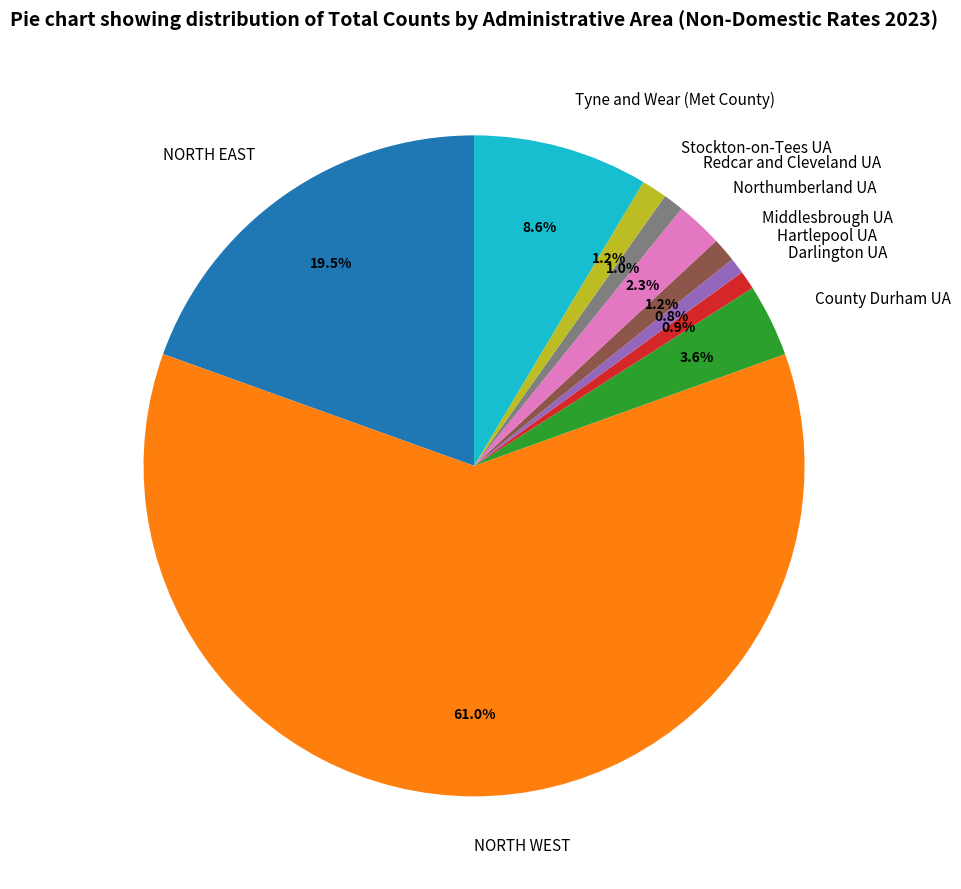

How many slices are in this pie chart?

10